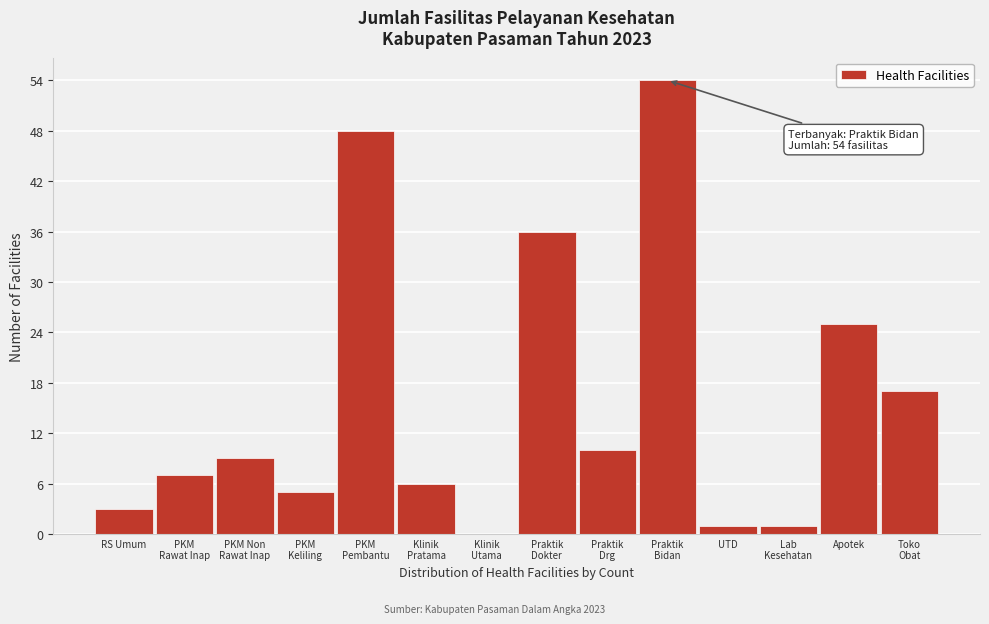

What is the sum of all values?

222